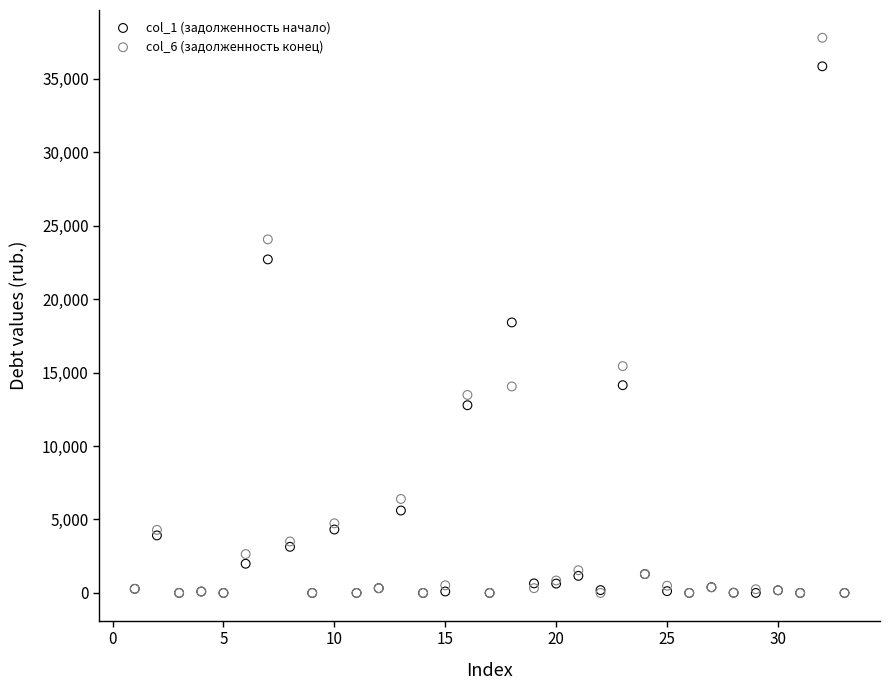

Across all series, what Y value is closest to 18889?

18407.5